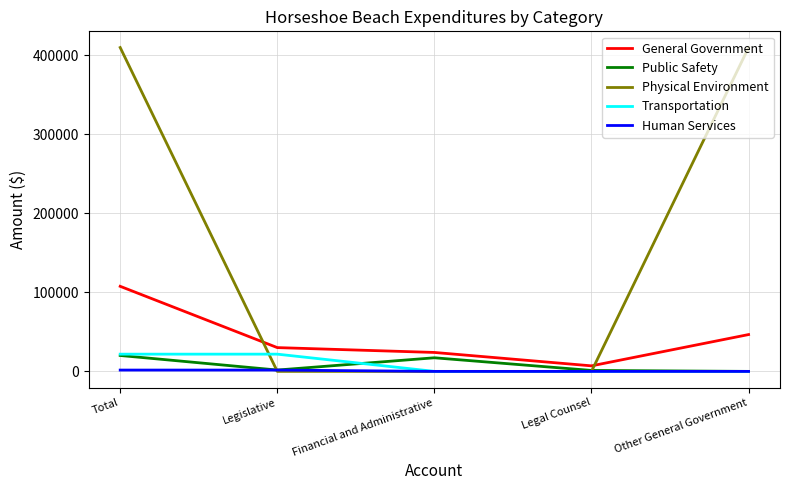

What is the sum of the Transportation values at Legislative and Legal Counsel?

21802